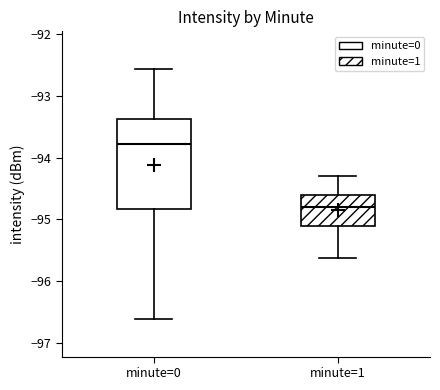

Where is the lower edge of the box for minute=0 on the y-axis? The values are not printed on the chart, so give them approximately, as read against the axis.

-94.8